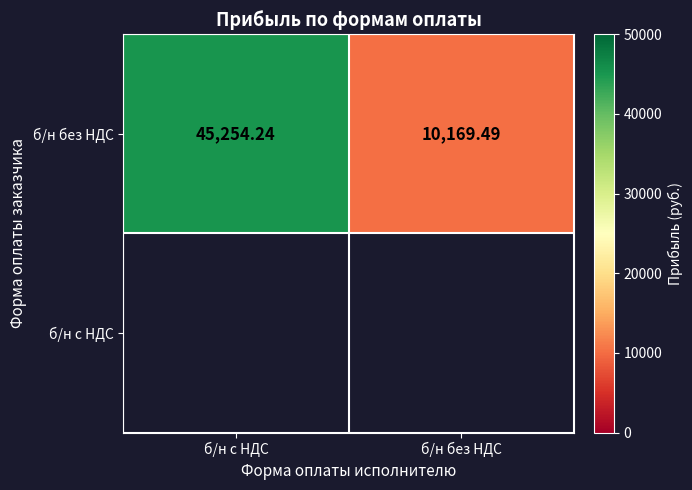

Rank the categories by value from lowest to highest.

б/н без НДС, б/н с НДС